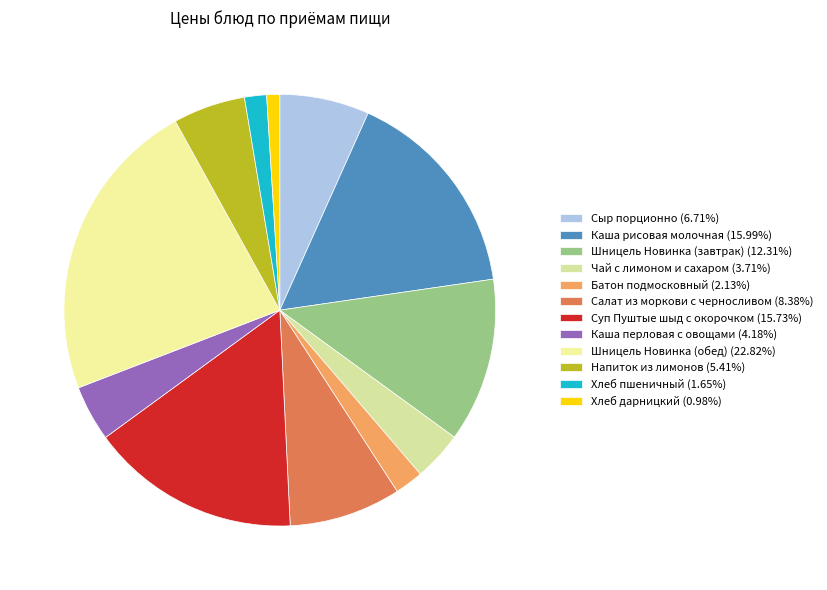

Is Хлеб пшеничный the majority of the pie?

No